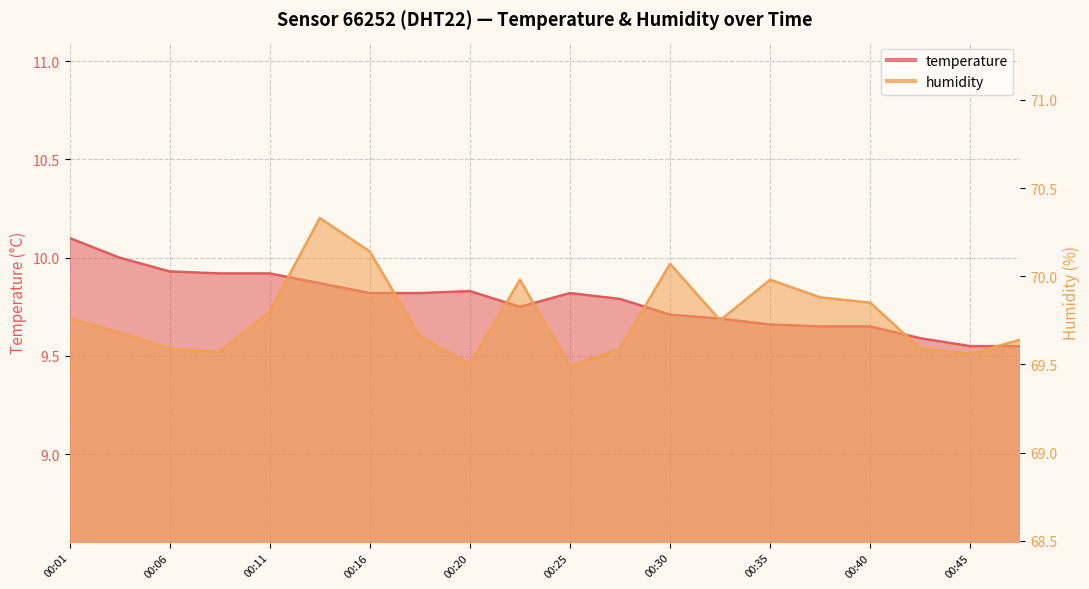

What is the difference between the humidity values at 00:11 and 00:47?

0.2